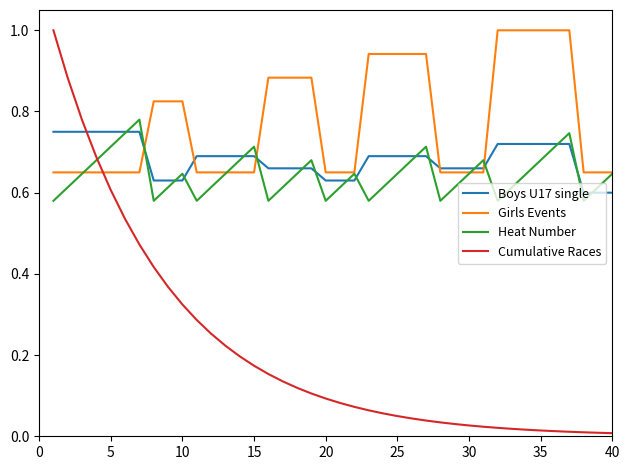

What is the highest value of the Girls Events series?

1.0